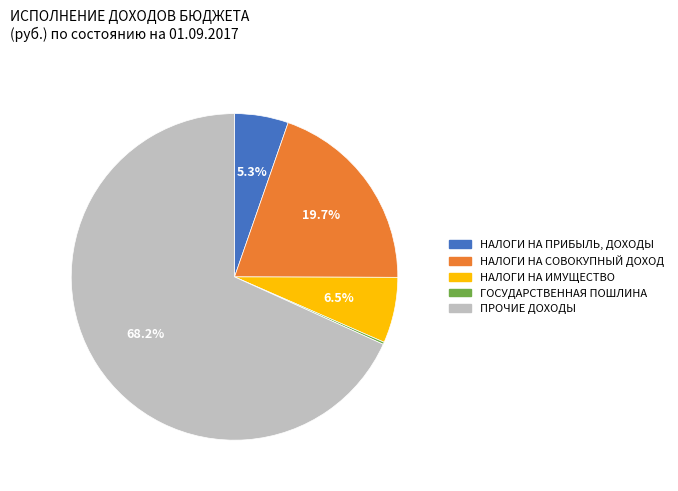

Which category has the biggest portion of the pie?

ПРОЧИЕ ДОХОДЫ